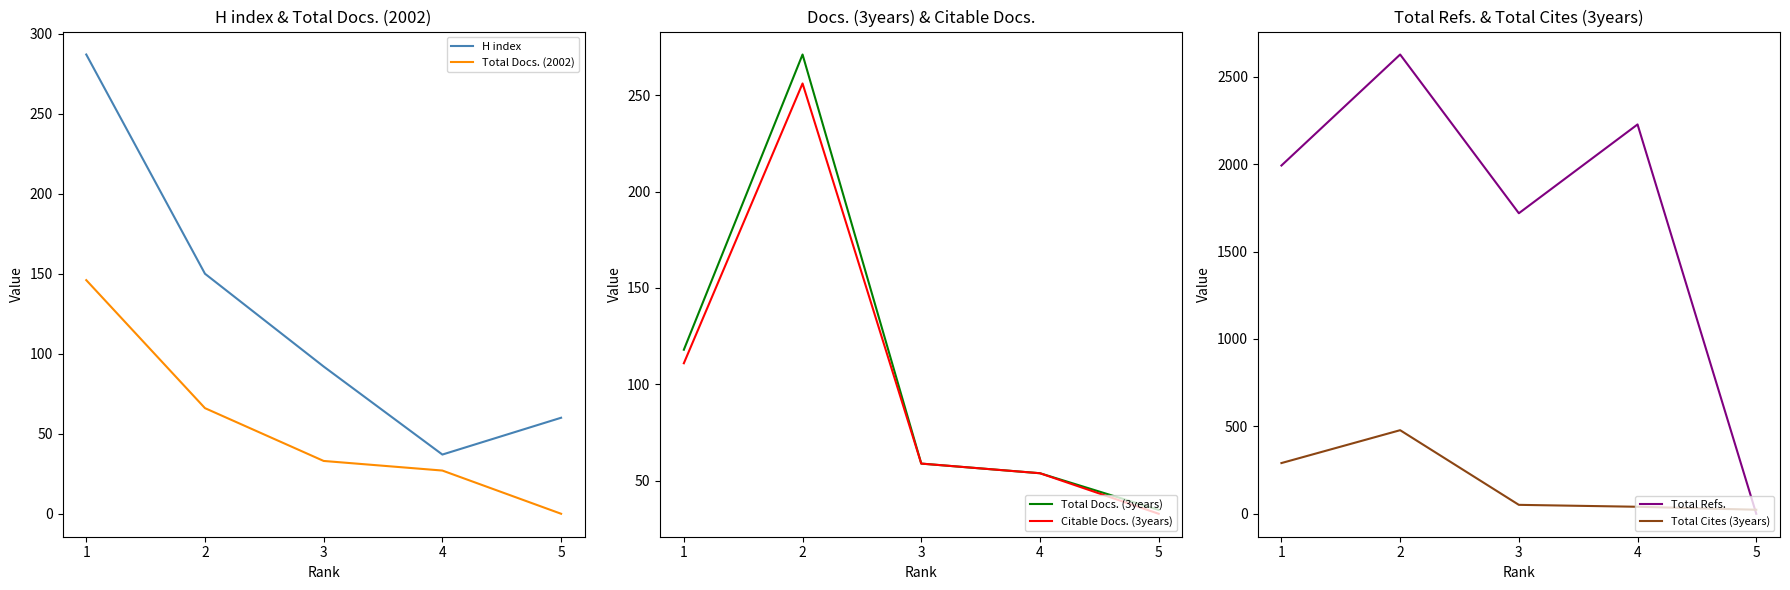

What is the sum of the Total Refs. values at 3 and 4?

3946